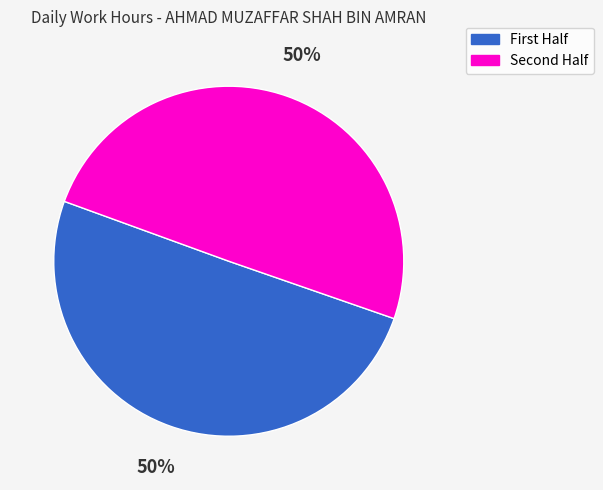

To the nearest percent, what is the average slice percentage?

50%